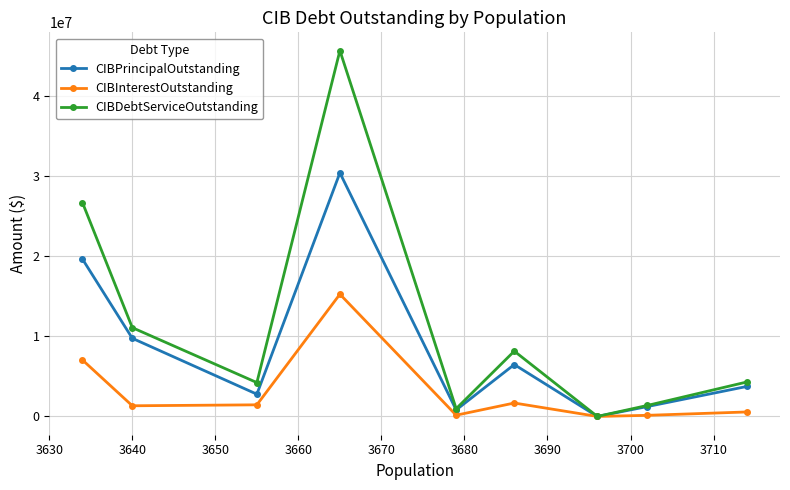

True or false: CIBDebtServiceOutstanding and CIBInterestOutstanding intersect in this chart.

False